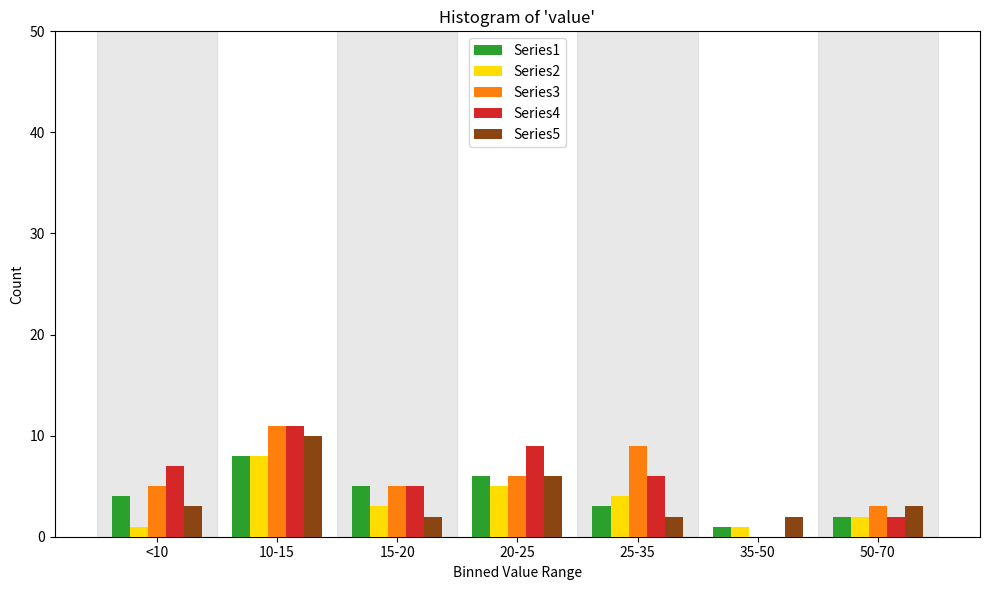

Between 10-15 and 50-70, which series saw the biggest shift?

Series4